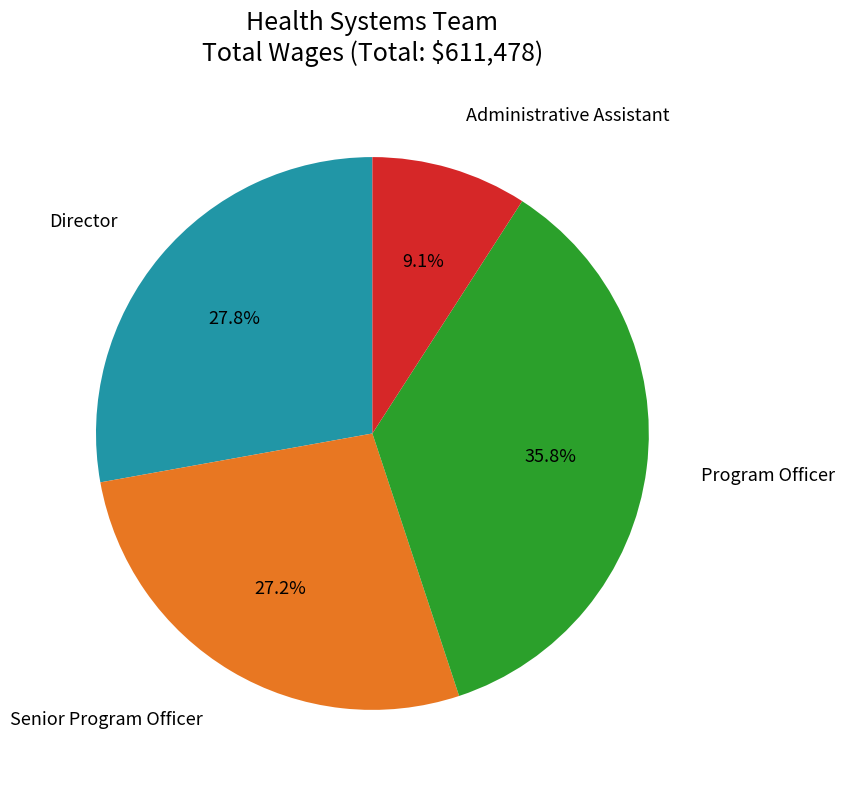

Is there any slice that represents more than half of the pie?

No